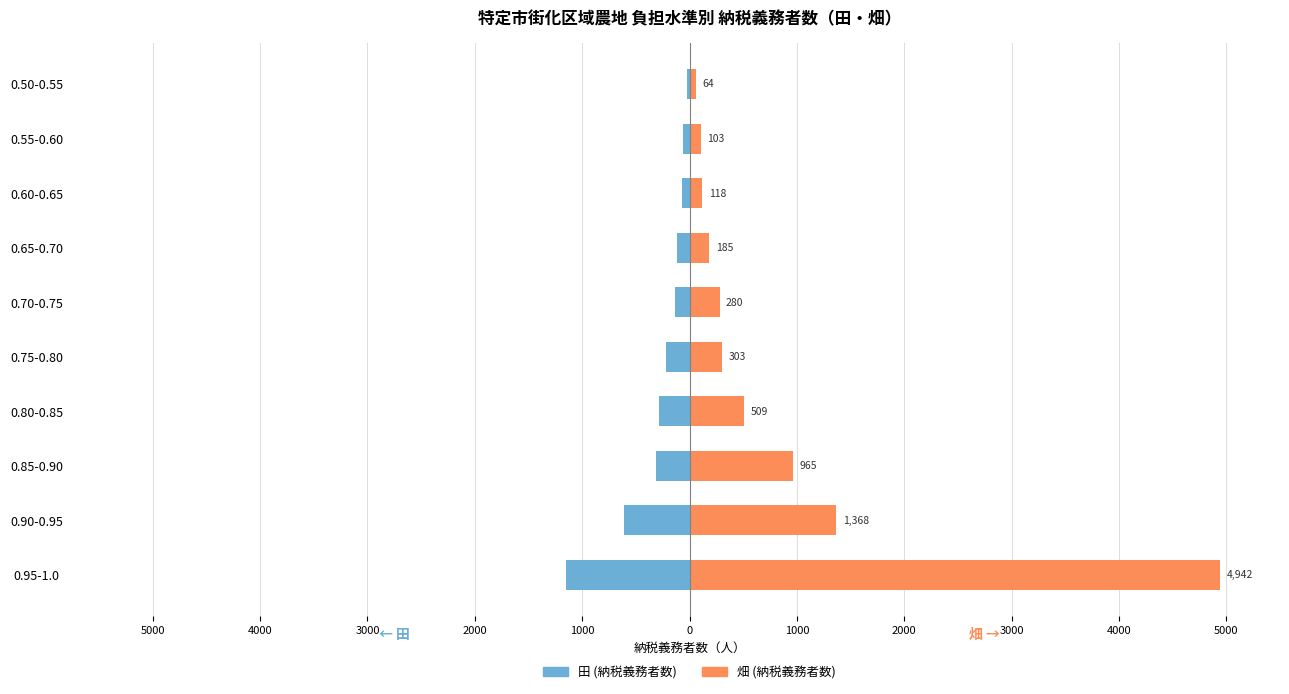

List the series in order of their peak value, highest first.

畑 (納税義務者数), 田 (納税義務者数)